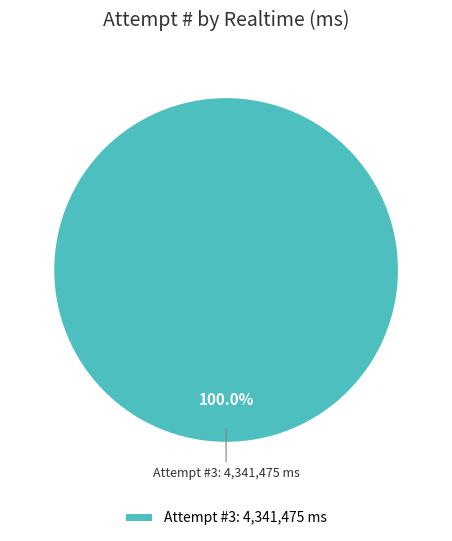

Which slice represents more than half of the pie?

Attempt #3